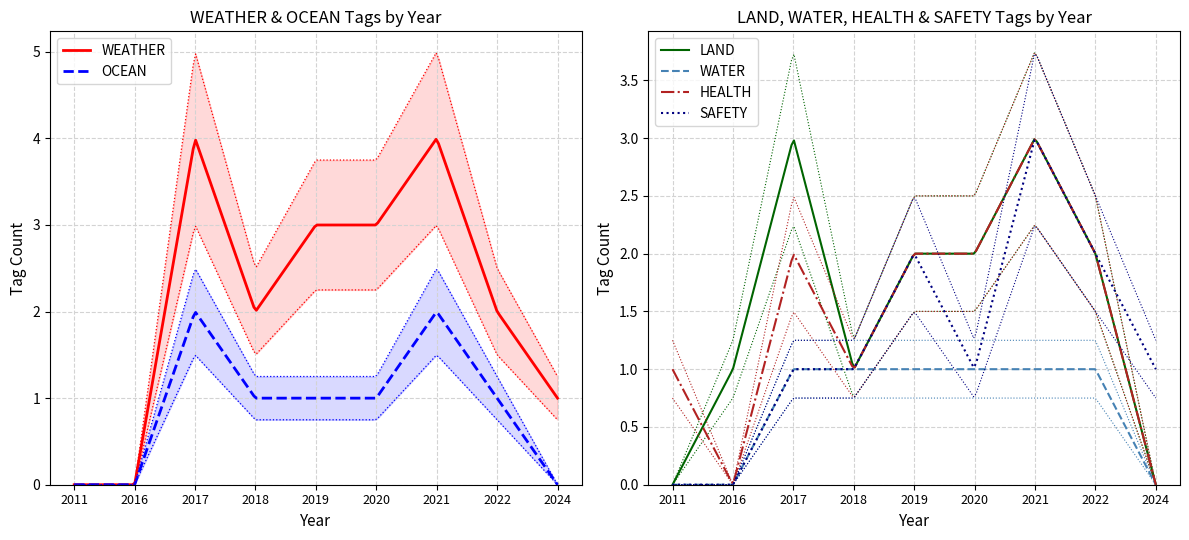

How many WEATHER values are between 1 and 3?

5